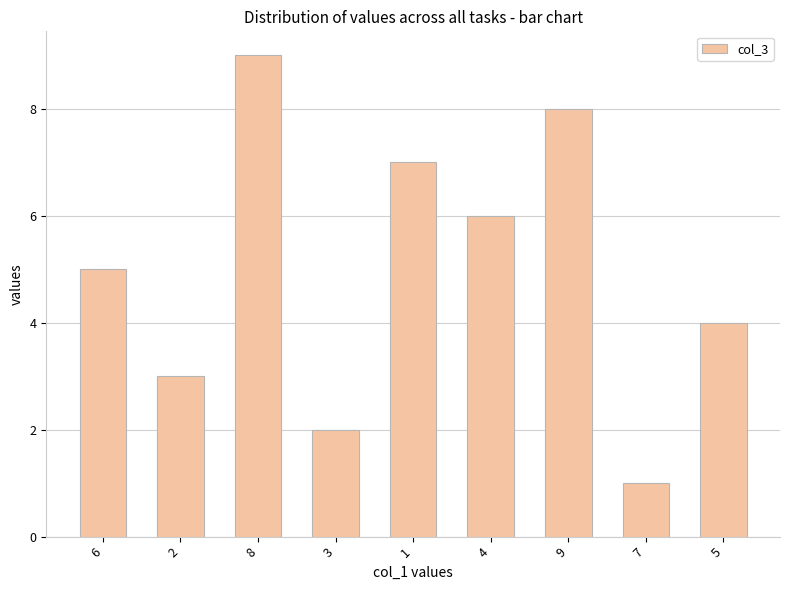

Does the chart contain any negative values?

No